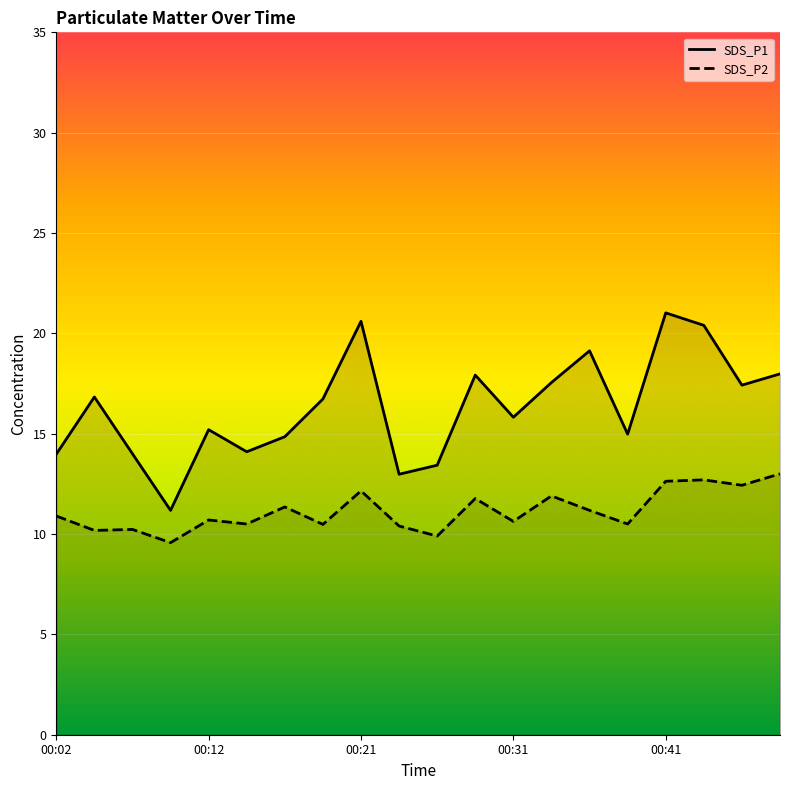

What is the total value across all series at 00:14?

24.6